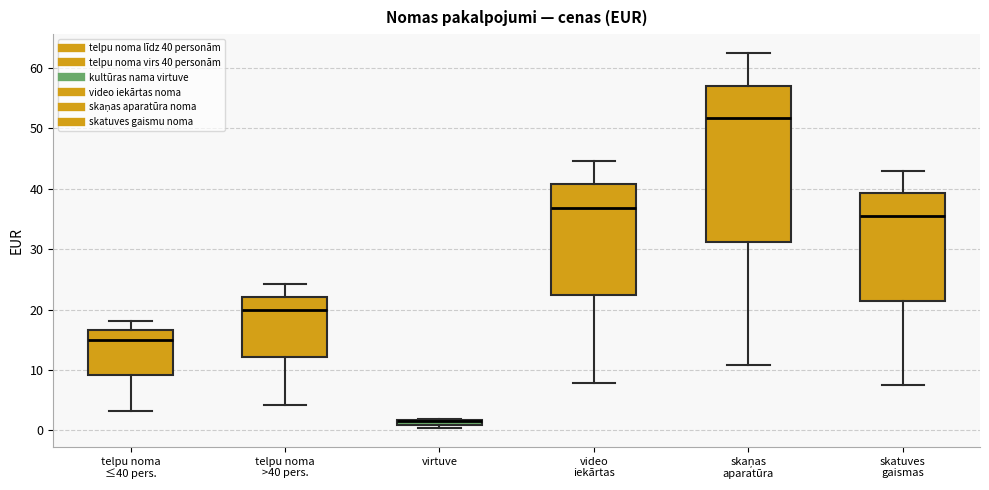

Comparing the boxes themselves (not the whiskers), which one is the tallest?

skaņas aparatūra